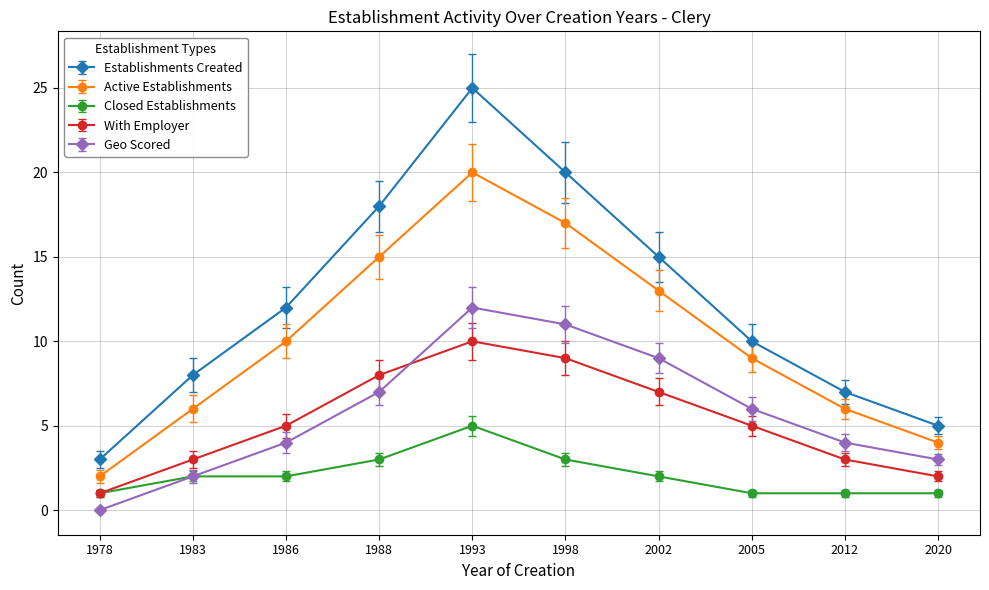

Which series has the widest spread of values?

Establishments Created